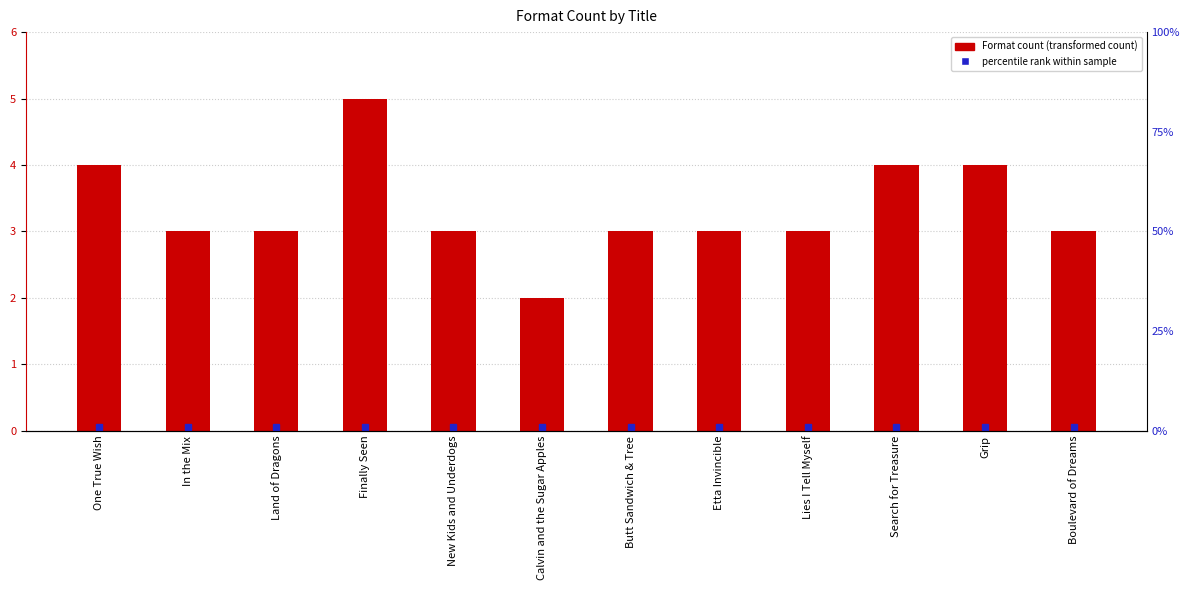

What is the minimum value shown in the chart?

2